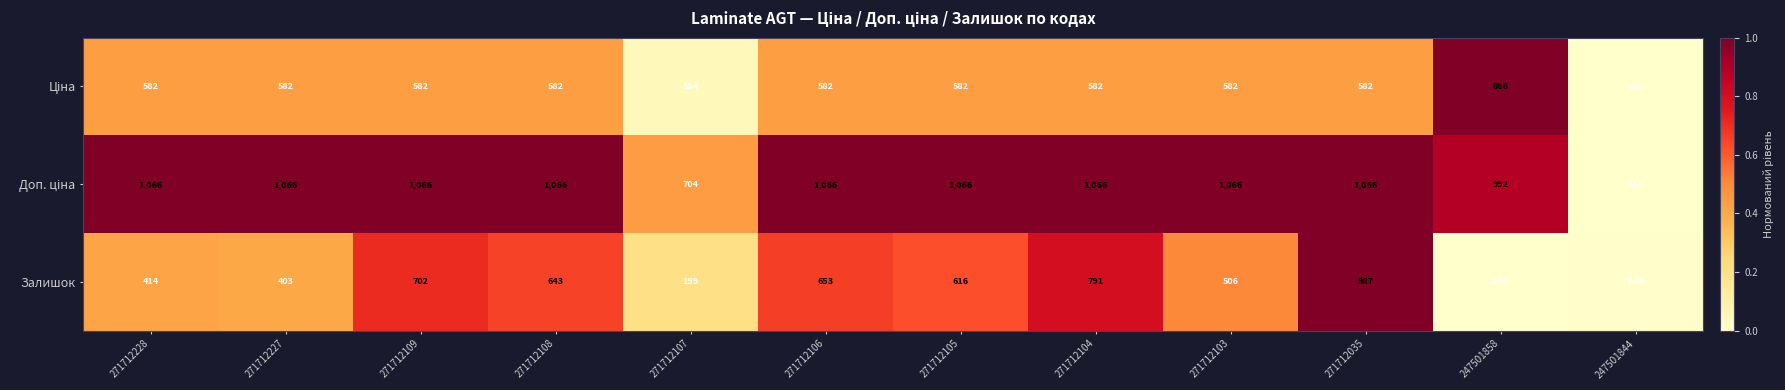

Between 271712228 and 271712103, which series saw the biggest shift?

Залишок